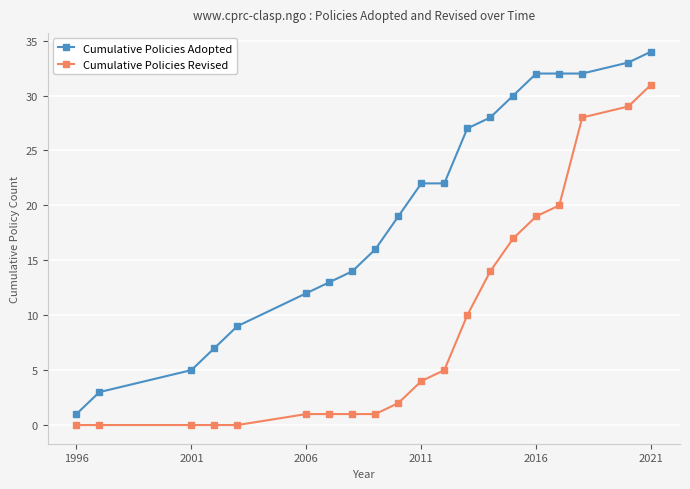

How many values in the Cumulative Policies Revised series are below 4?

10